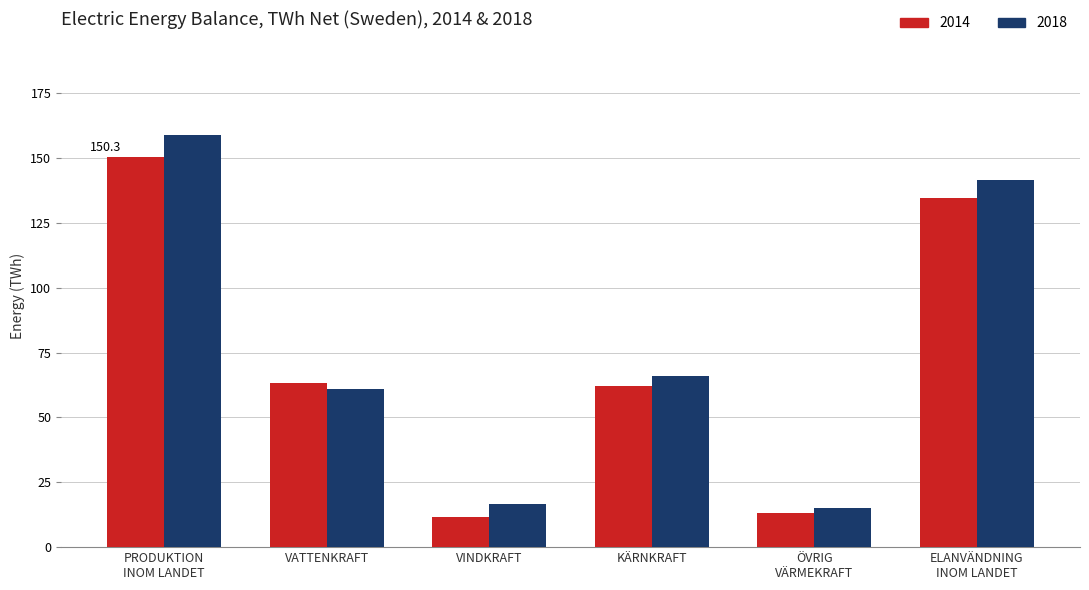

Reading left to right, extract all data points from this chart.

2014: 150.3	63.4	11.5	62.2	13.2	134.6
2018: 158.9	61.0	16.6	65.8	15.0	141.7